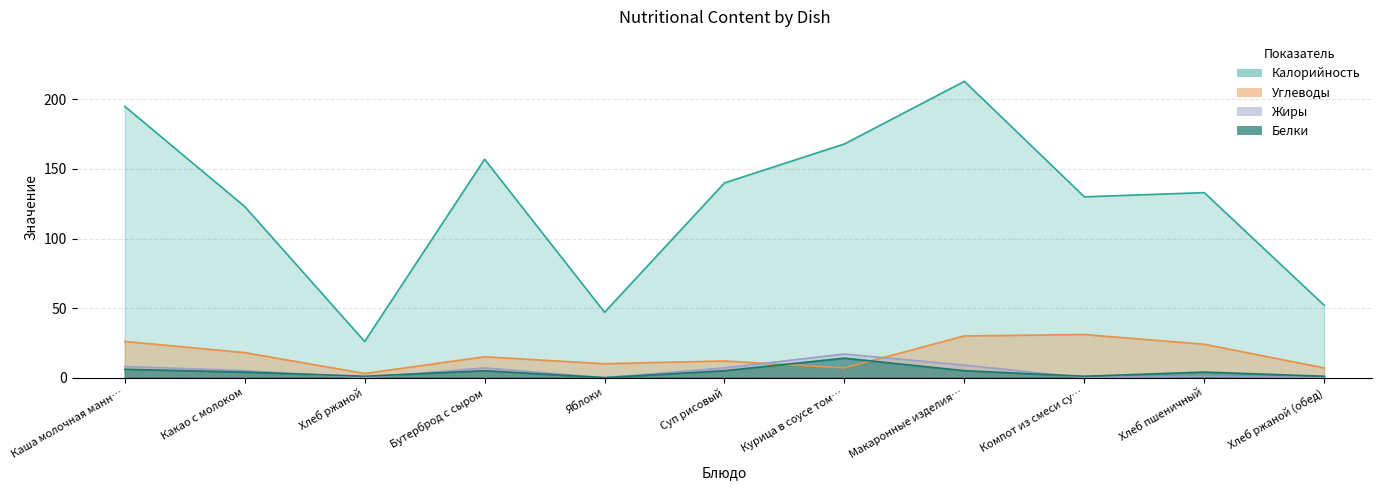

What is the approximate value of Углеводы at Макаронные изделия…?

30